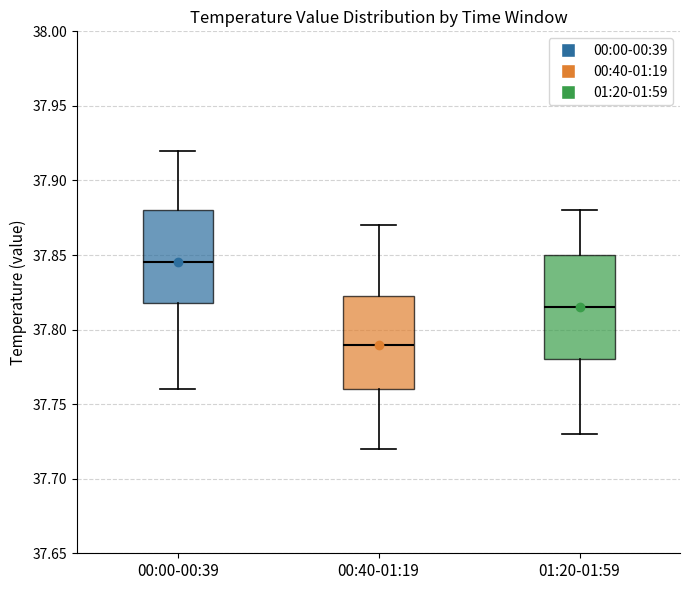

Reading left to right, read every box against the y-axis: the position of its median line, the range the box covers, and the ends of its whiskers. The values are not printed on the chart, so give them approximately, as read against the axis.

00:00-00:39: median 37.845, box 37.820 to 37.880, whiskers 37.760 to 37.920
00:40-01:19: median 37.790, box 37.760 to 37.825, whiskers 37.720 to 37.870
01:20-01:59: median 37.815, box 37.780 to 37.850, whiskers 37.730 to 37.880